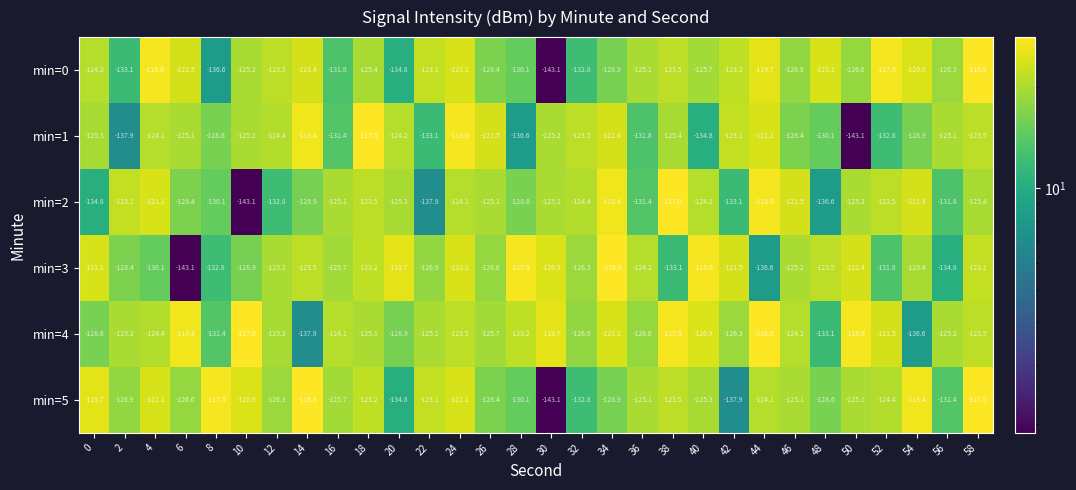

At 46, list the series in order from largest to smallest.

min=2, min=4, min=5, min=3, min=0, min=1